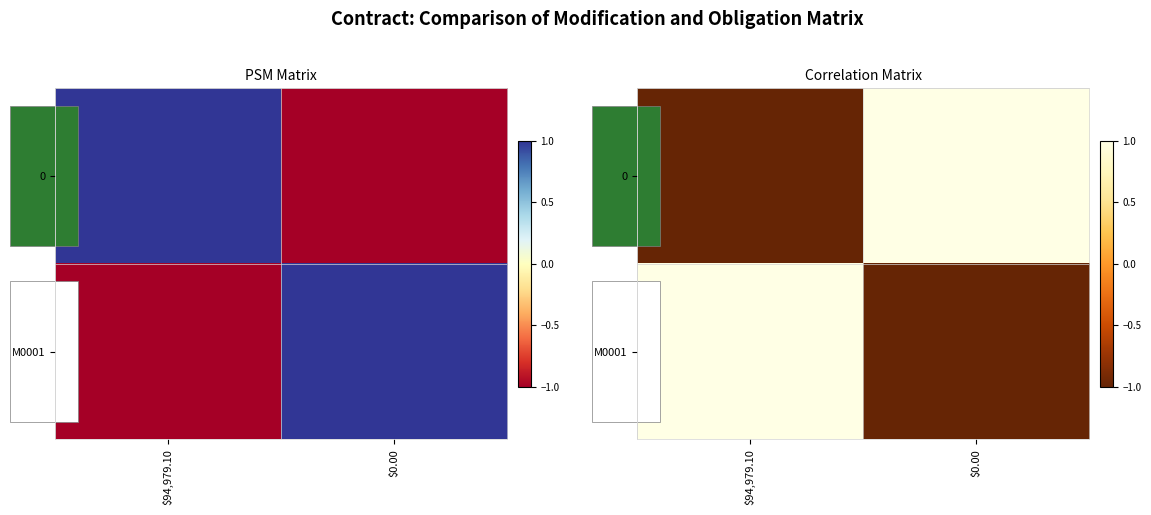

At which label is 0 closest to 0?

$94,979.10